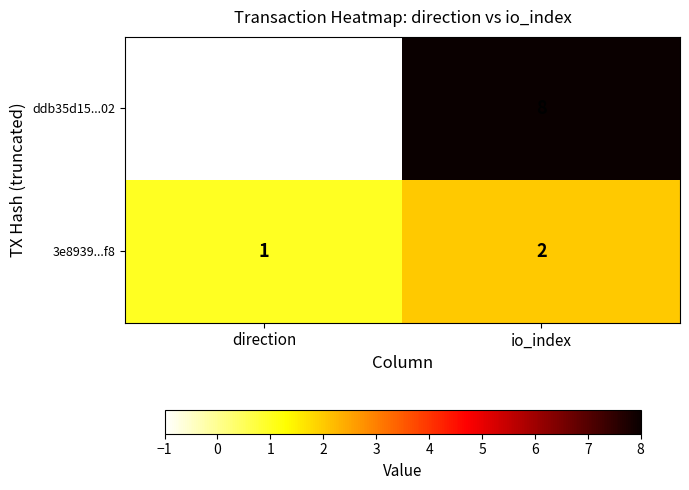

Rank the series by their average value, from lowest to highest.

3e8939...f8, ddb35d15...02